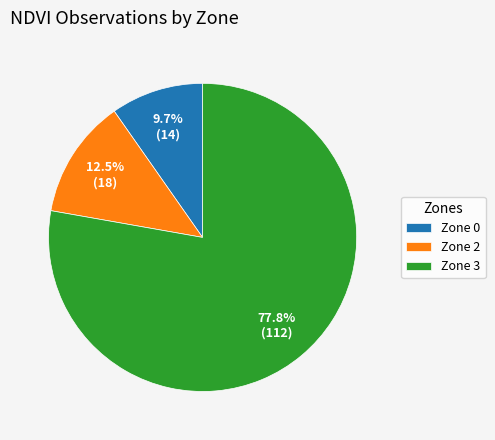

Which category accounts for the majority?

Zone 3